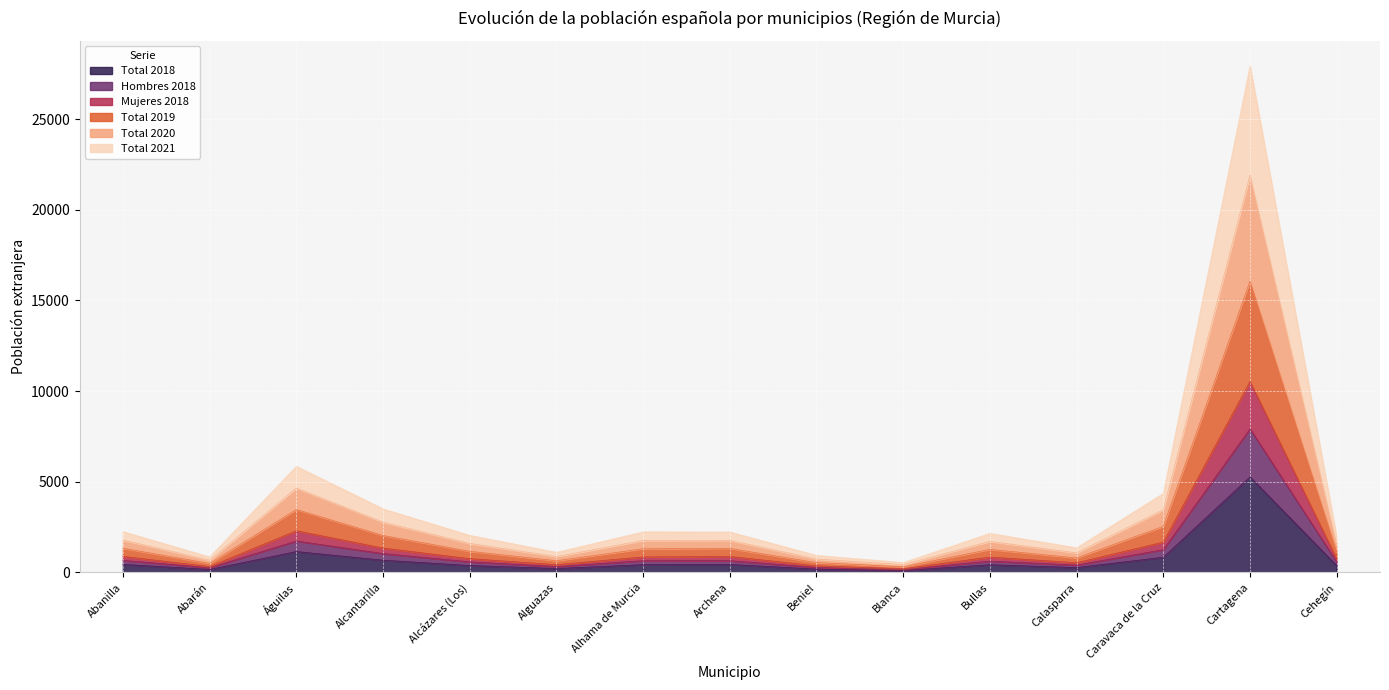

Which series has the largest total across all categories?

Total 2020